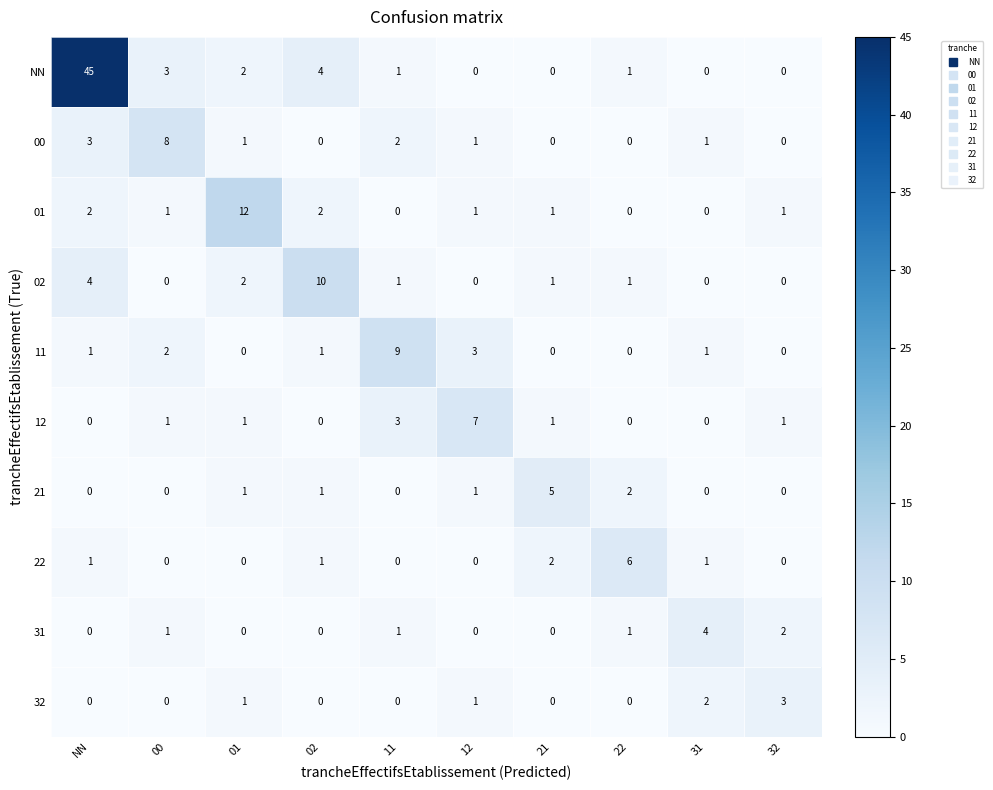

What is the maximum value shown in the chart?

45